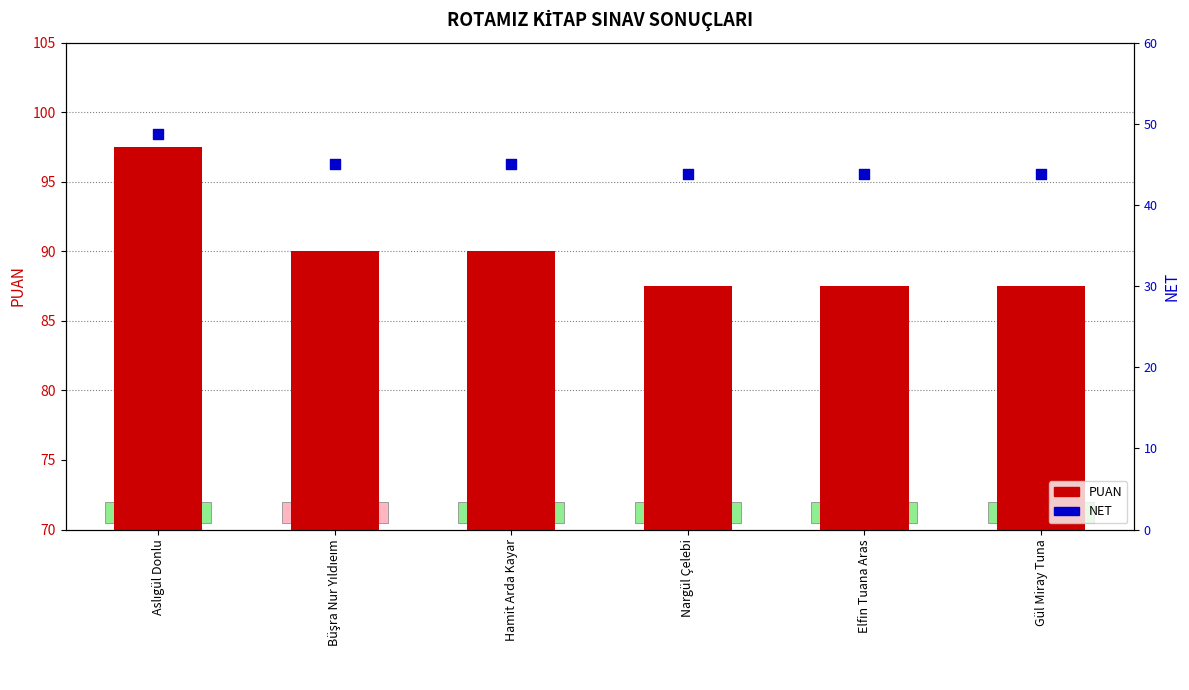

At how many categories does at least one series exceed 66?

6